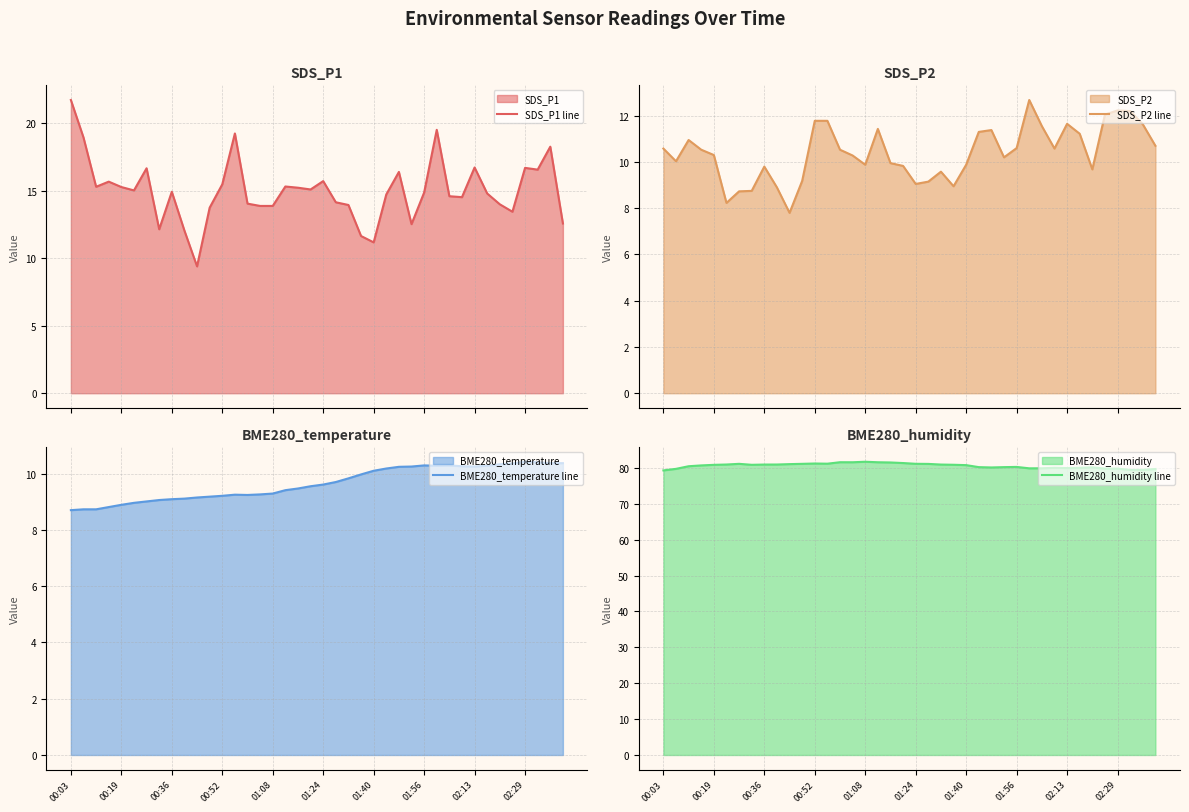

The BME280_humidity line series shows 26.0 at 02:13. True or false?

False